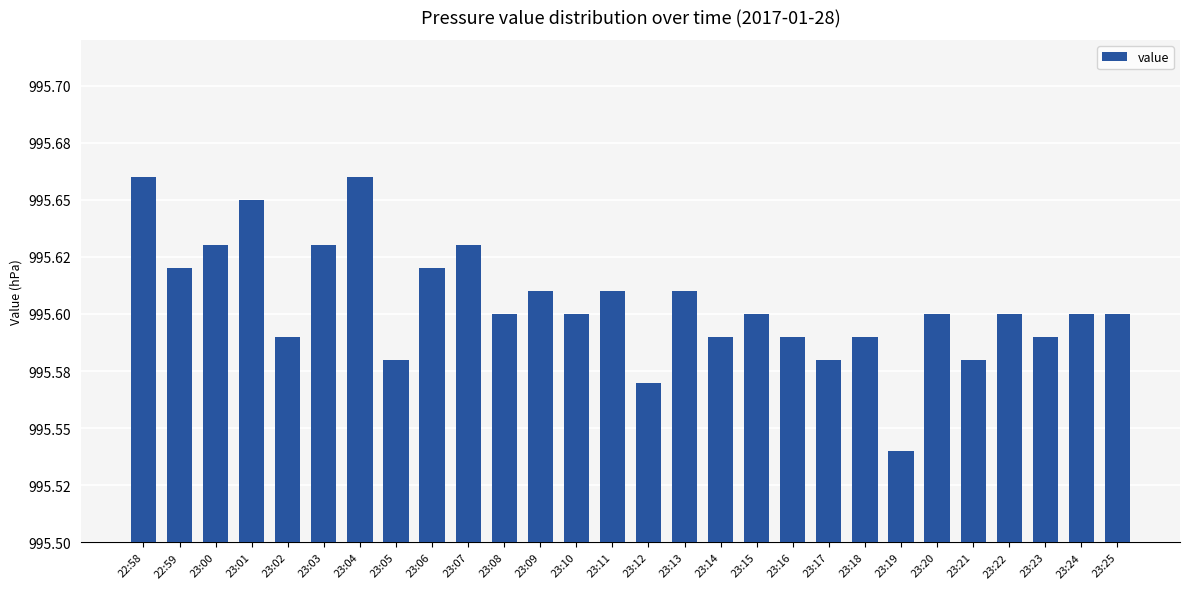

Are the bars grouped side by side (vs. stacked)?

No